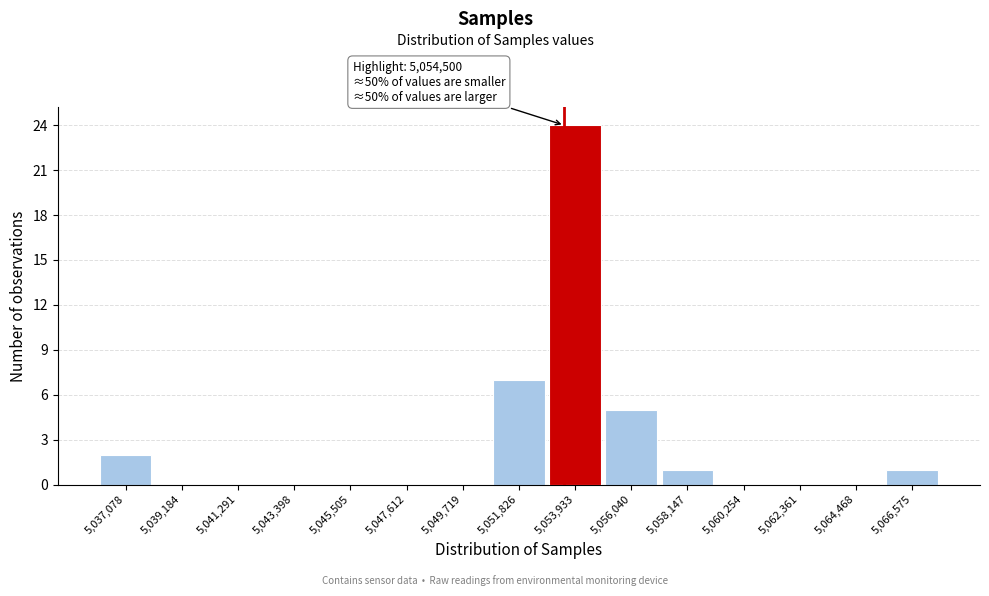

Reading right to left, transcribe all the data shown in this chart.

5,066,575=1	5,064,468=0	5,062,361=0	5,060,254=0	5,058,147=1	5,056,040=5	5,053,933=24	5,051,826=7	5,049,719=0	5,047,612=0	5,045,505=0	5,043,398=0	5,041,291=0	5,039,184=0	5,037,078=2